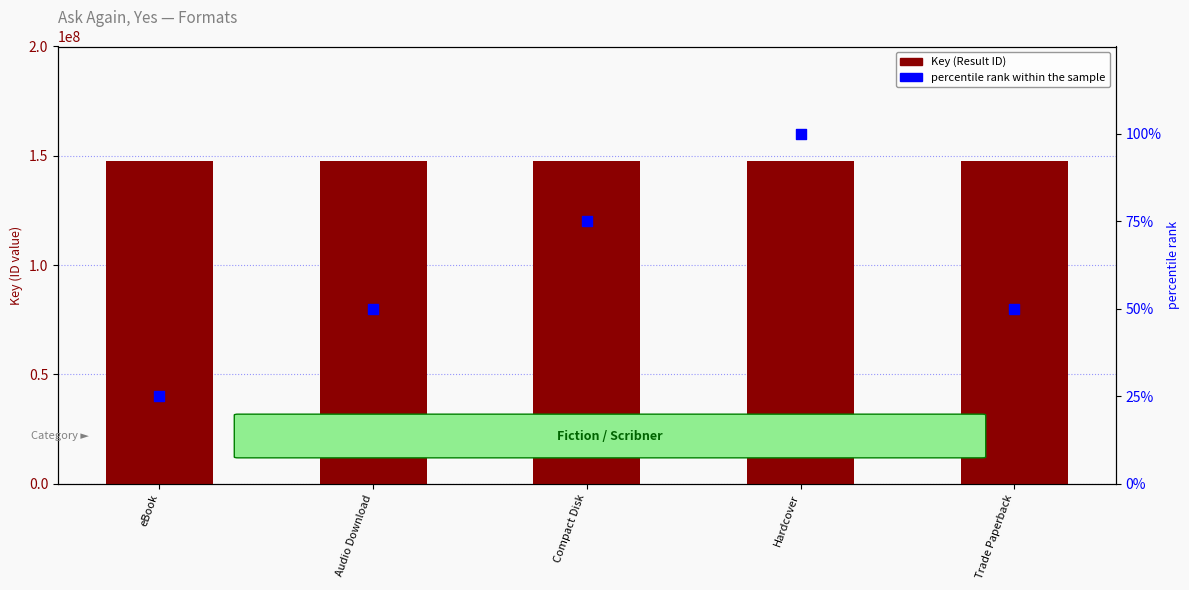

At how many categories does at least one series exceed 139267122?

5